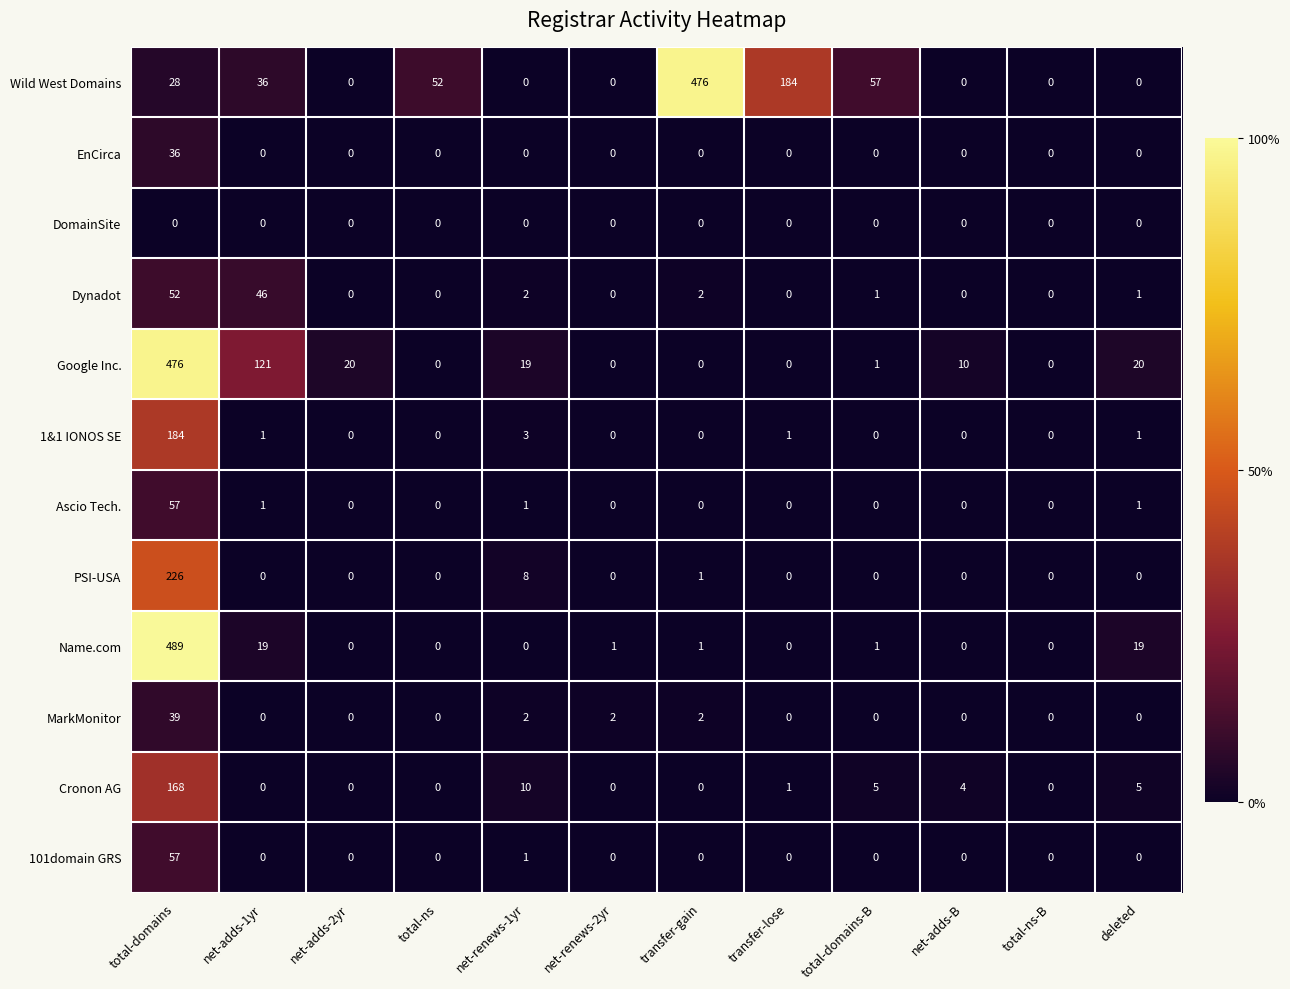

Which series has the largest range (max minus min)?

Name.com